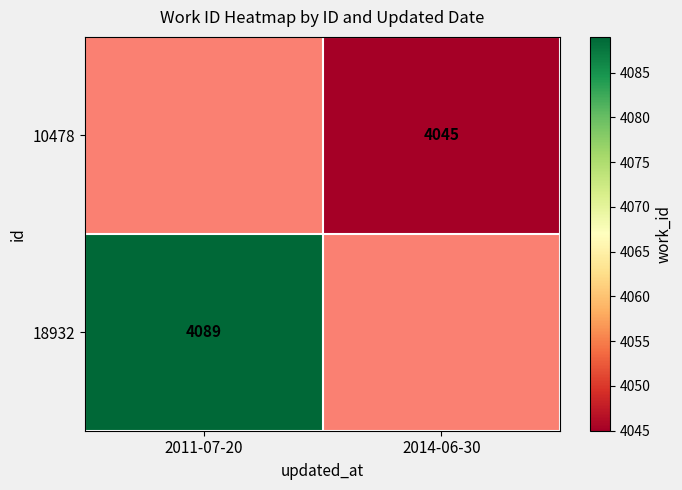

At which category does the chart reach its minimum across all series?

2014-06-30